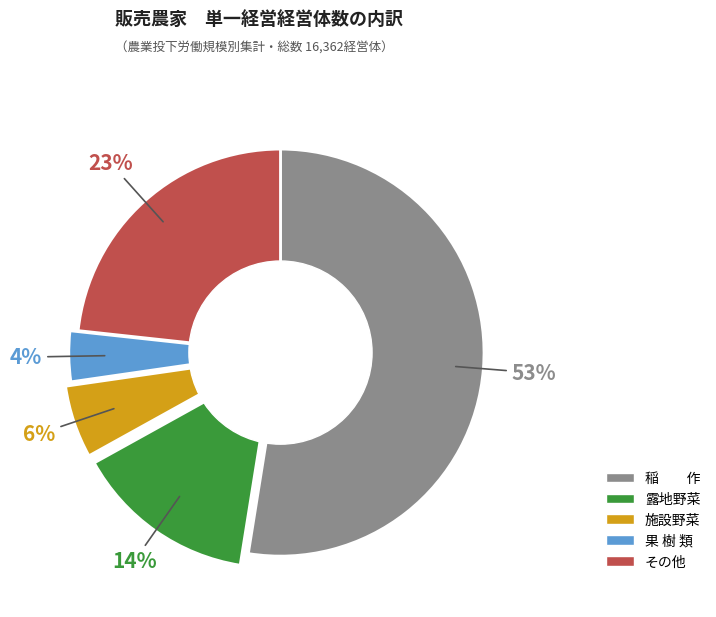

Combined, do 果 樹 類 and 稲 作 account for over 50%?

Yes